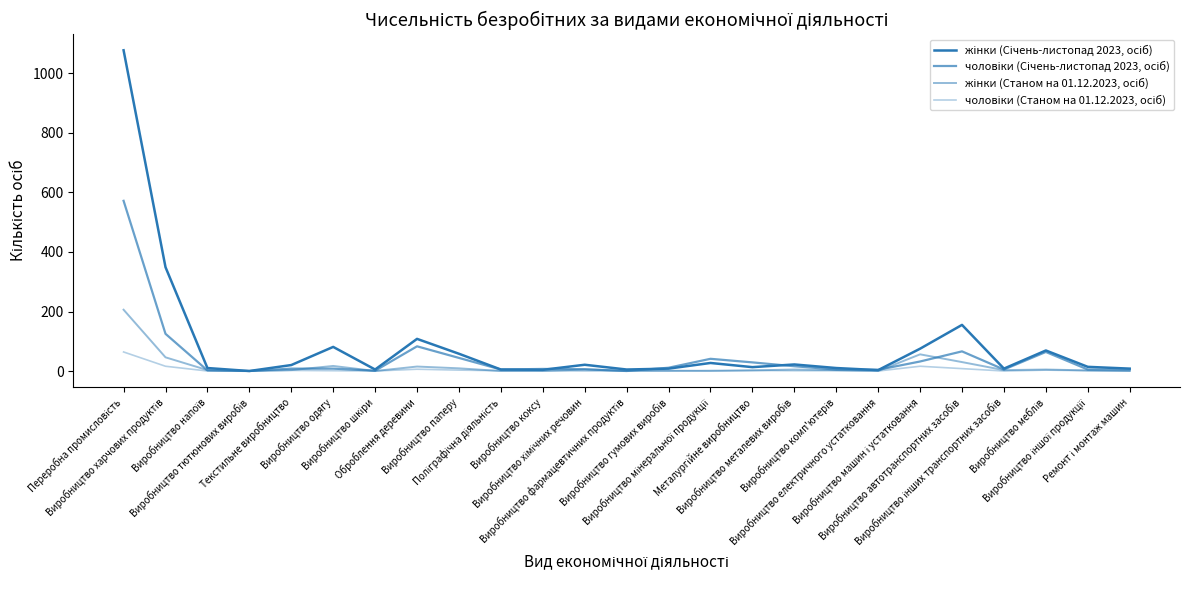

What is the sum of all чоловіки (Січень-листопад 2023, осіб) values?

1144